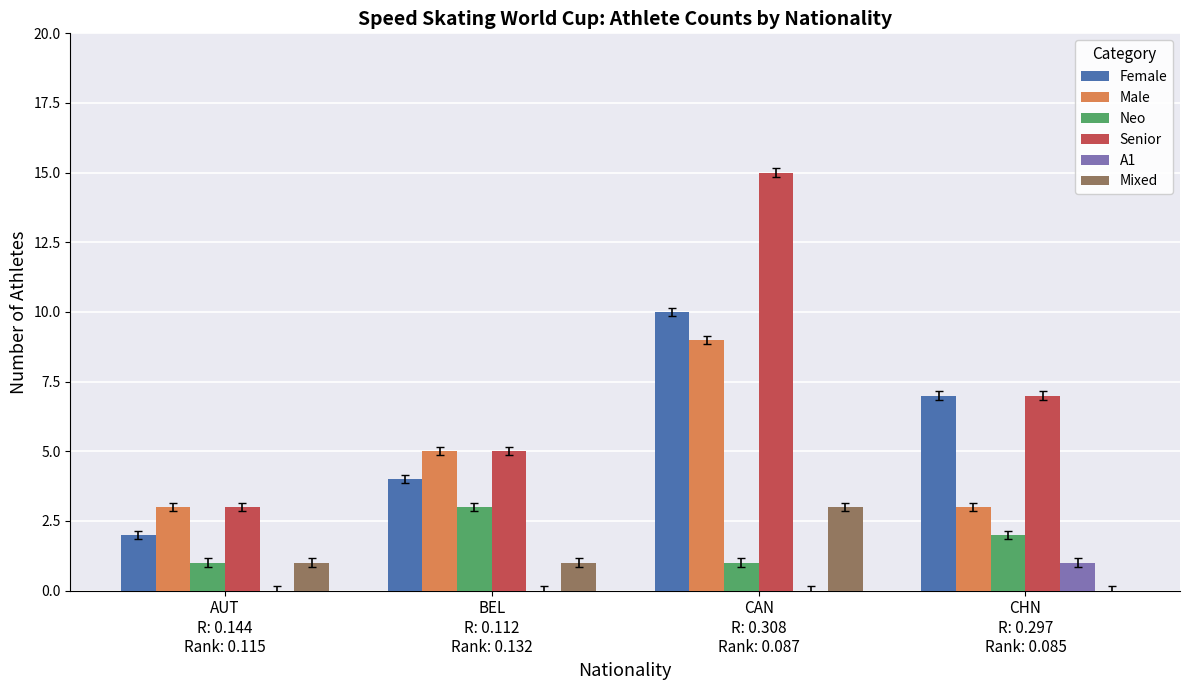

How many distinct data groups are displayed?

6